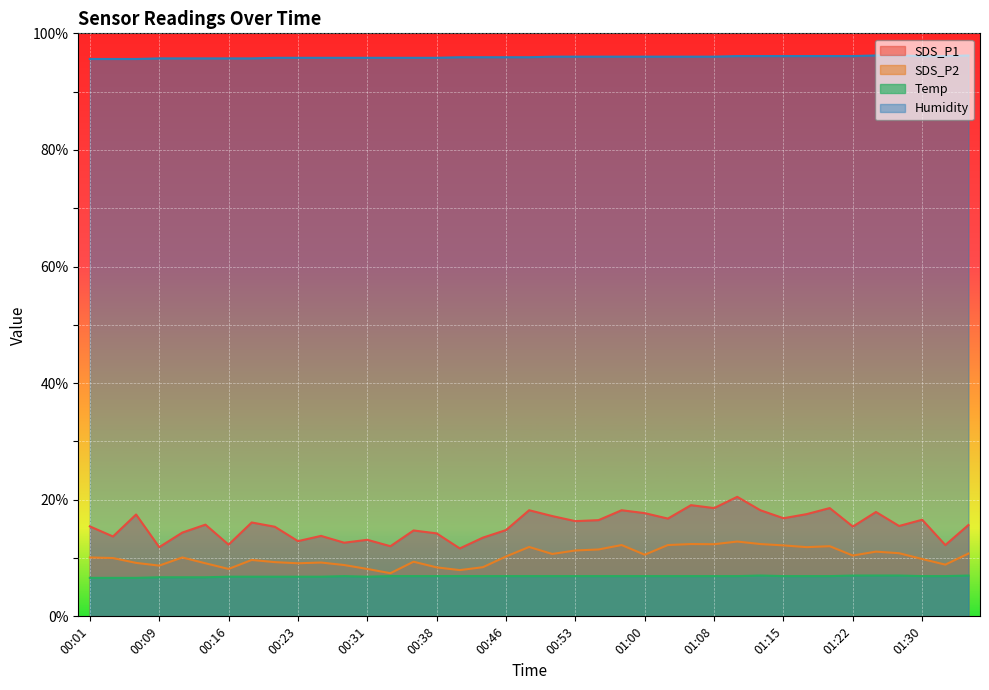

What is the total value across all series at 01:15?

132.0